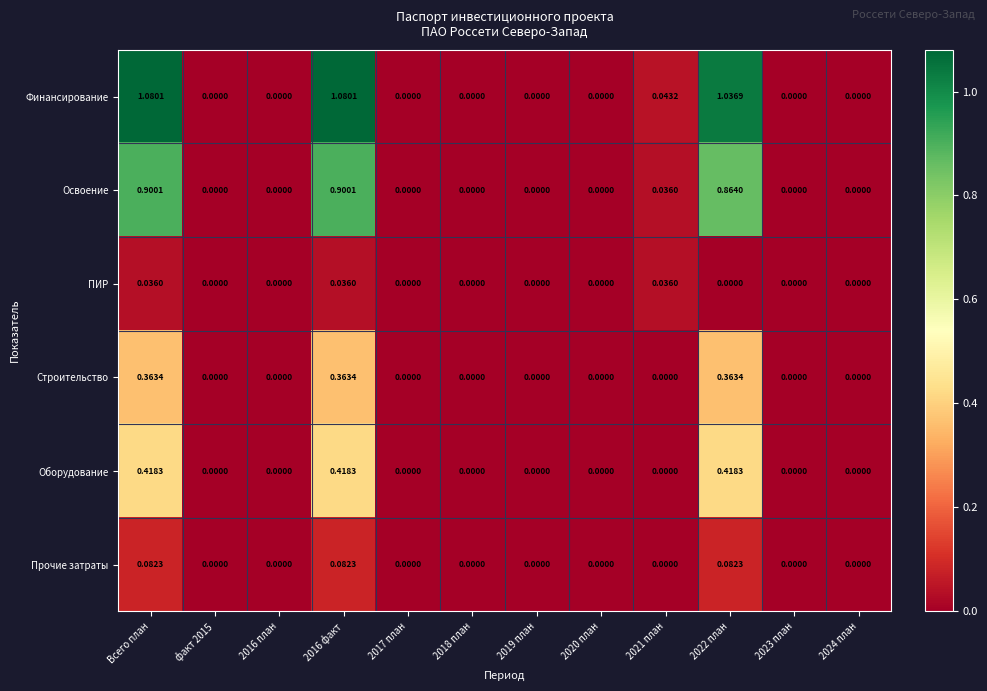

Is the value of Строительство at 2017 план greater than the value of Освоение at Всего план?

No